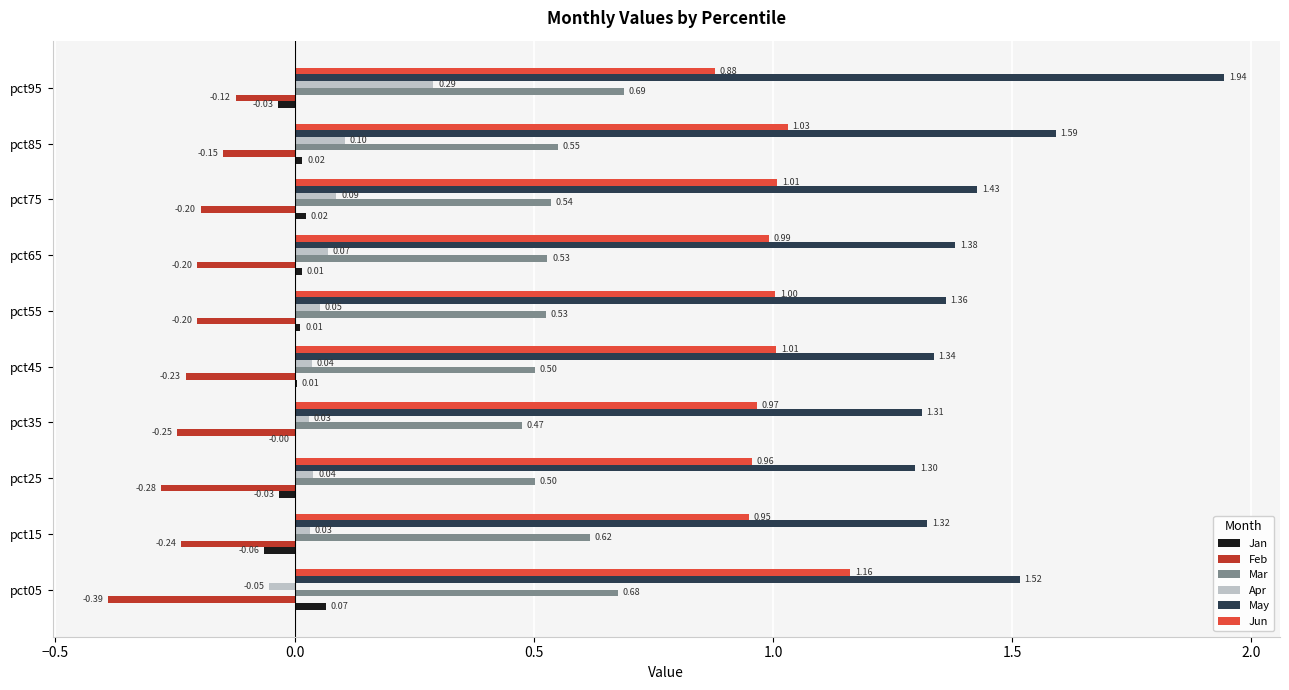

Which series has the largest total across all categories?

May